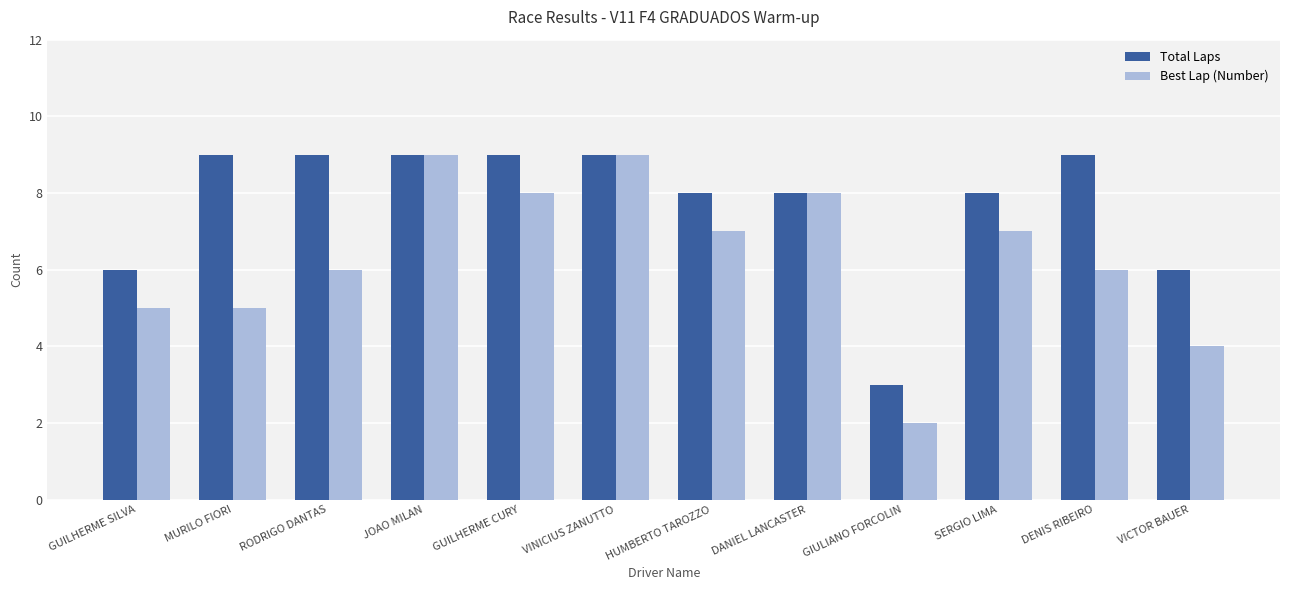

How many Total Laps values are between 8 and 9?

9